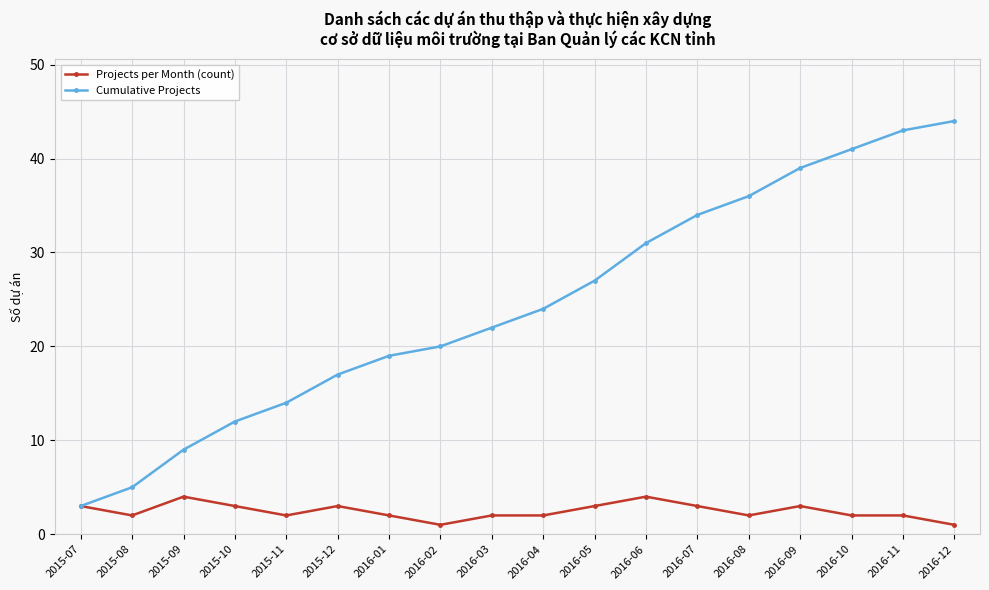

The Cumulative Projects series shows 46 at 2016-06. True or false?

False